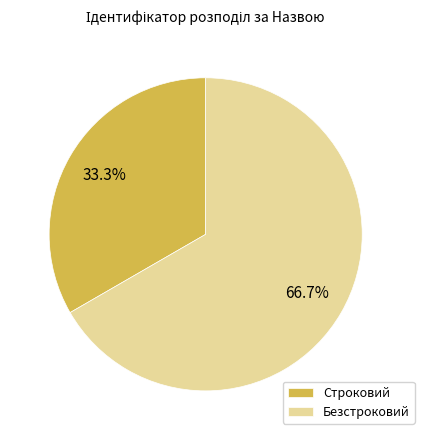

Is it true that Безстроковий is 54% of the pie?

False